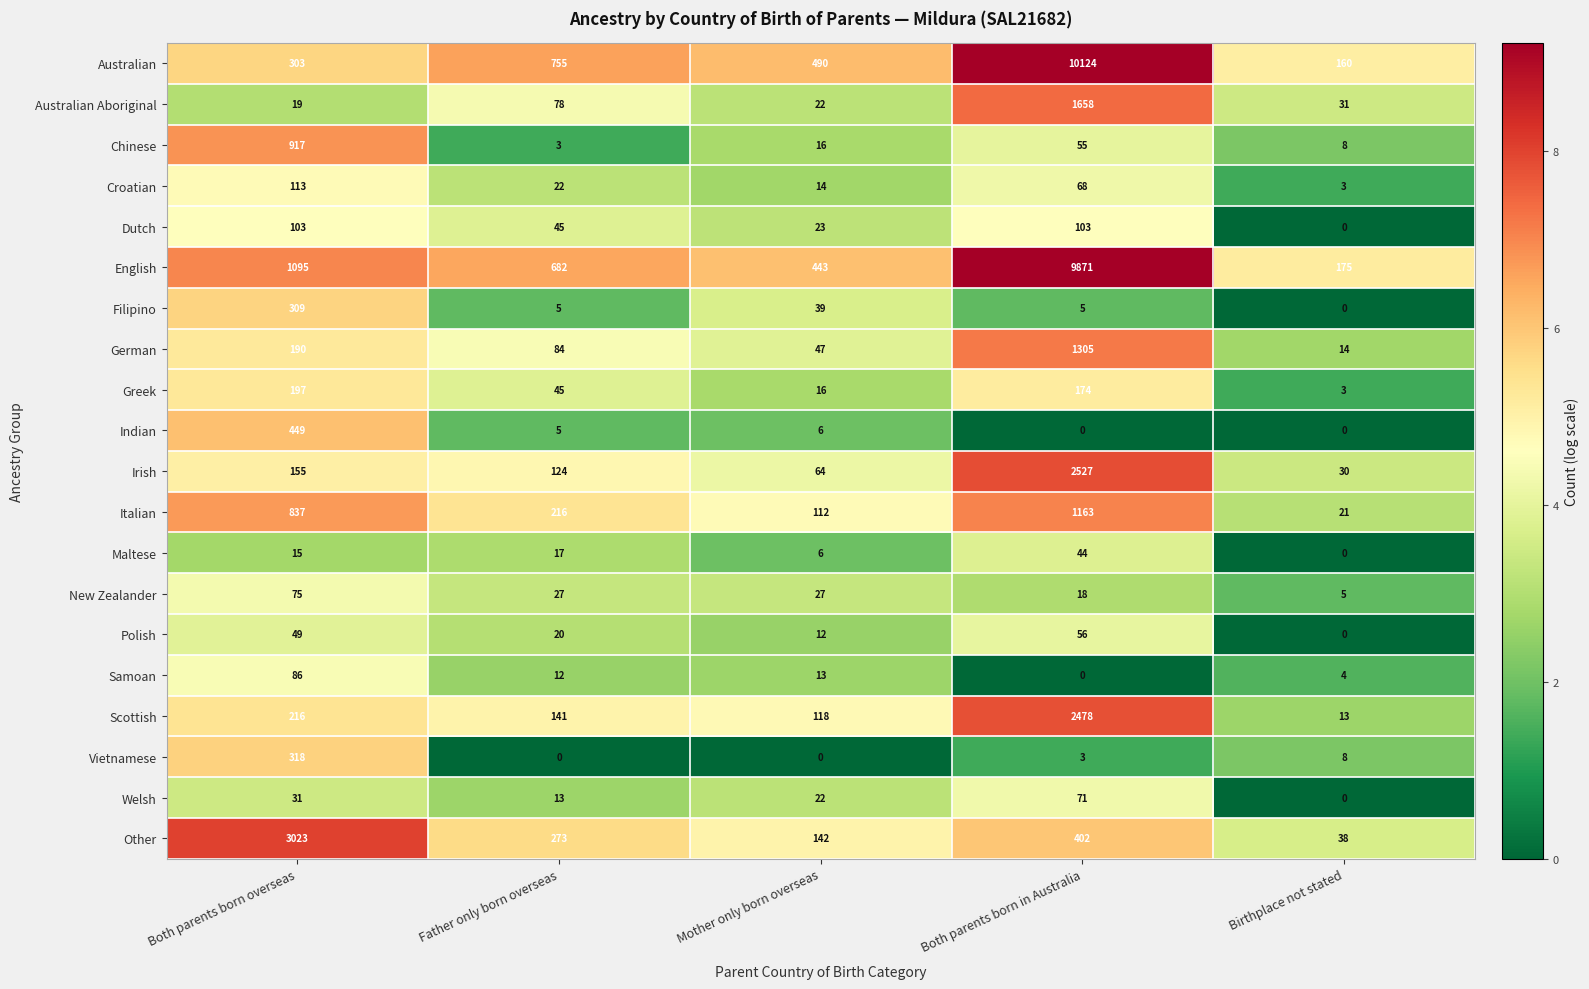

Is it true that Samoan equals 37 at Both parents born overseas?

False